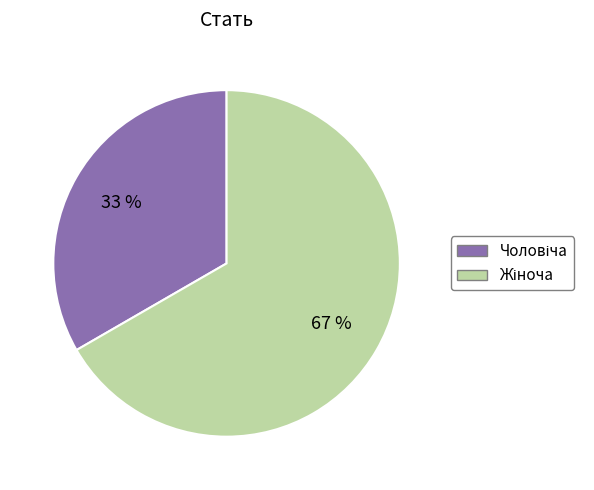

To the nearest percent, what is the average slice percentage?

50%